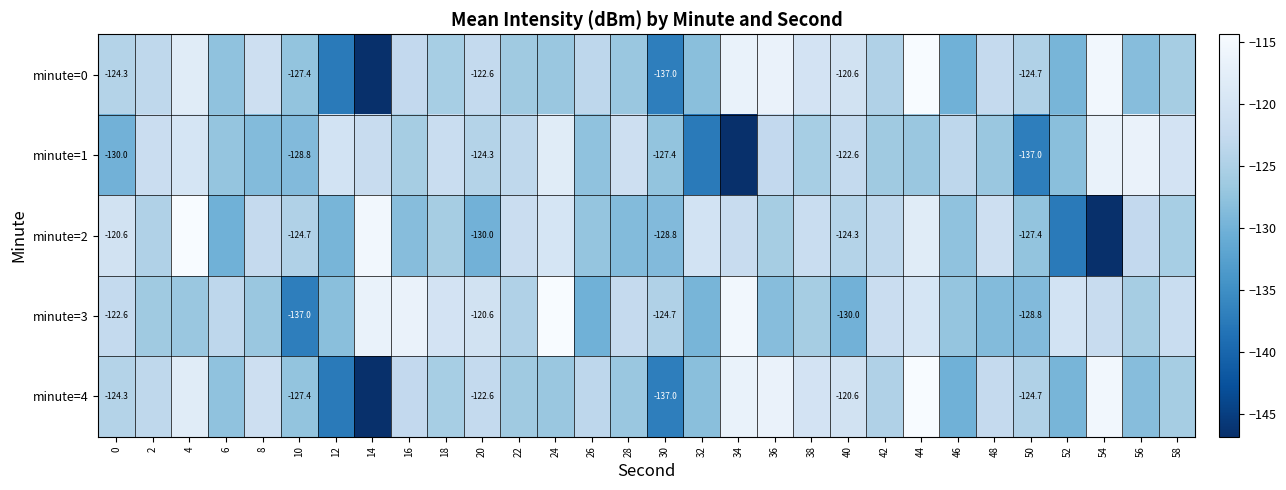

What is the lowest value of the minute=1 series?

-146.8